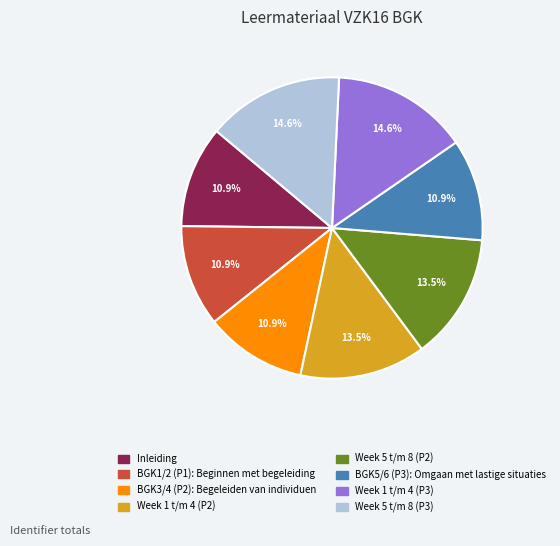

To the nearest percent, what is the average slice percentage?

12%